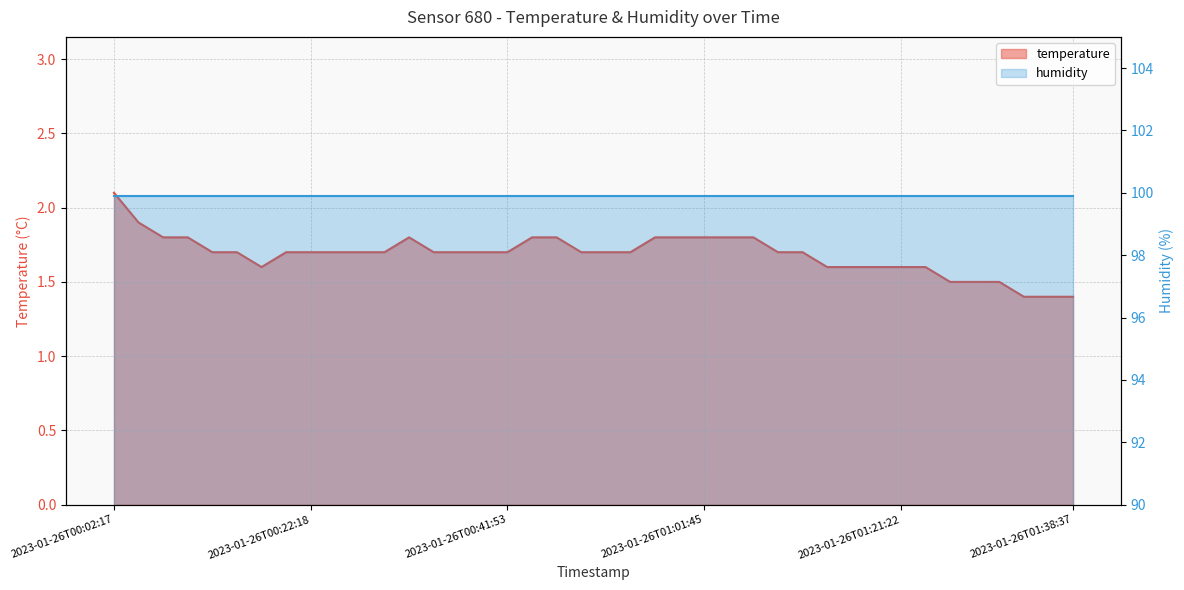

Reading left to right, list all the values displayed in this chart.

2.1	1.9	1.8	1.8	1.7	1.7	1.6	1.7	1.7	1.7	1.7	1.7	1.8	1.7	1.7	1.7	1.7	1.8	1.8	1.7	1.7	1.7	1.8	1.8	1.8	1.8	1.8	1.7	1.7	1.6	1.6	1.6	1.6	1.6	1.5	1.5	1.5	1.4	1.4	1.4